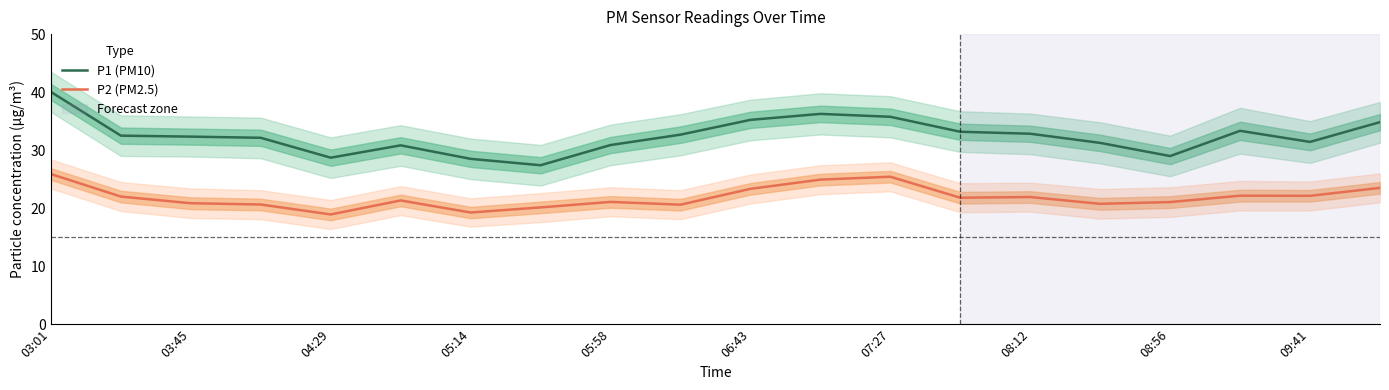

True or false: P2 (PM2.5) and P1 (PM10) intersect in this chart.

False